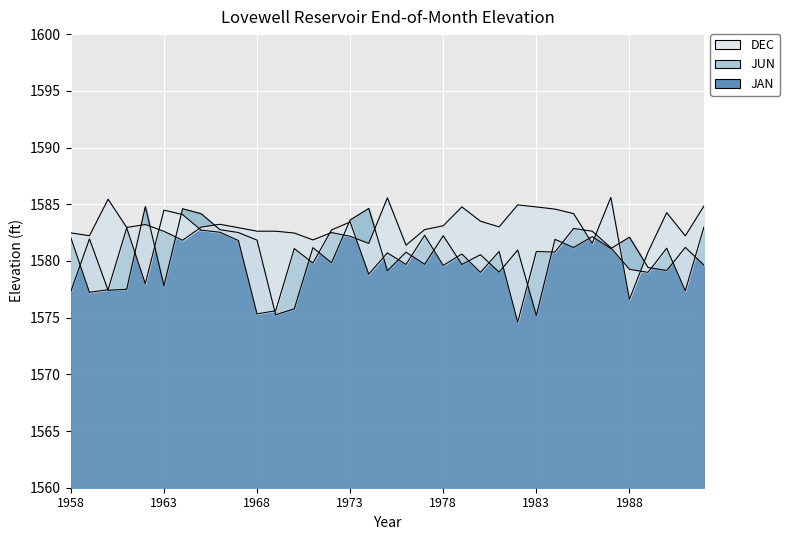

List the labels in order of JAN value, largest first.

1962, 1974, 1964, 1965, 1973, 1966, 1967, 1978, 1986, 1988, 1959, 1984, 1968, 1991, 1985, 1971, 1987, 1982, 1976, 1980, 1972, 1977, 1979, 1992, 1989, 1990, 1975, 1981, 1963, 1961, 1960, 1958, 1970, 1969, 1983